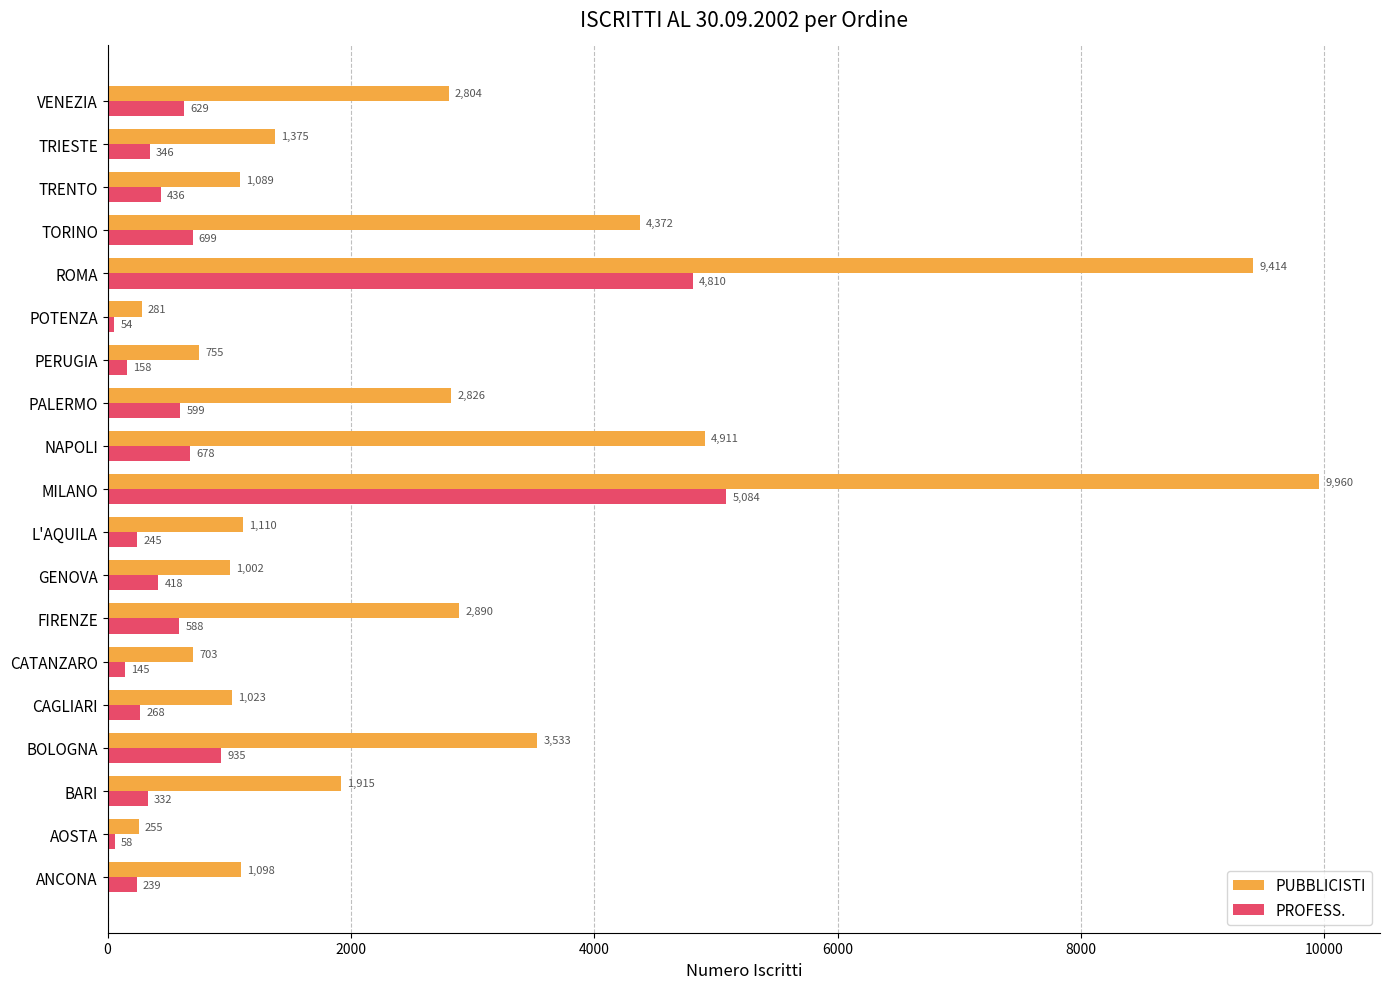

Where is PROFESS. nearest to the value 2569?

BOLOGNA